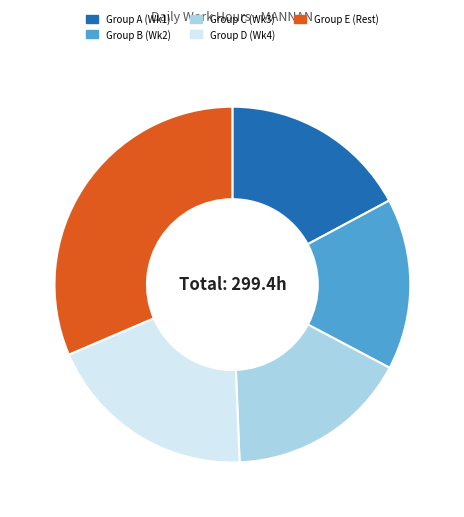

Count the number of slices in the pie.

5